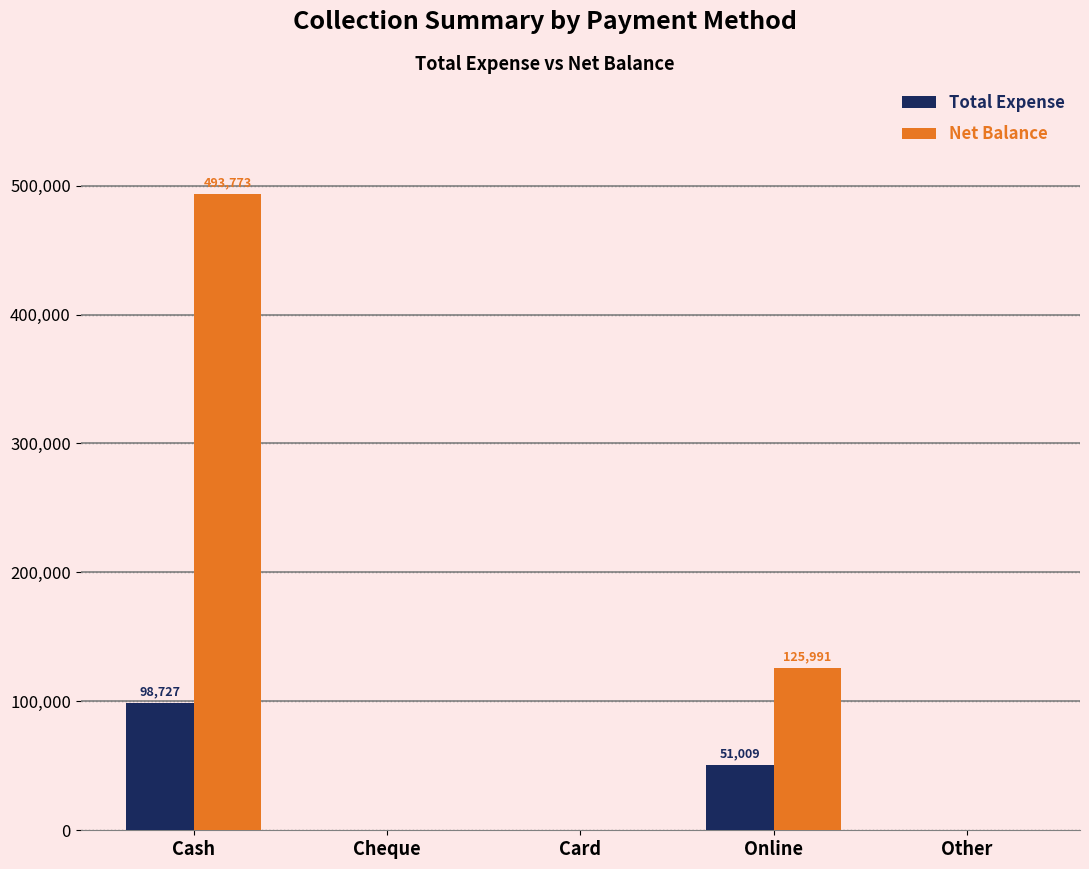

Reading right to left, what are all the values shown in this chart?

Total Expense: 0	51009	0	0	98727
Net Balance: 0	125991	0	0	493773